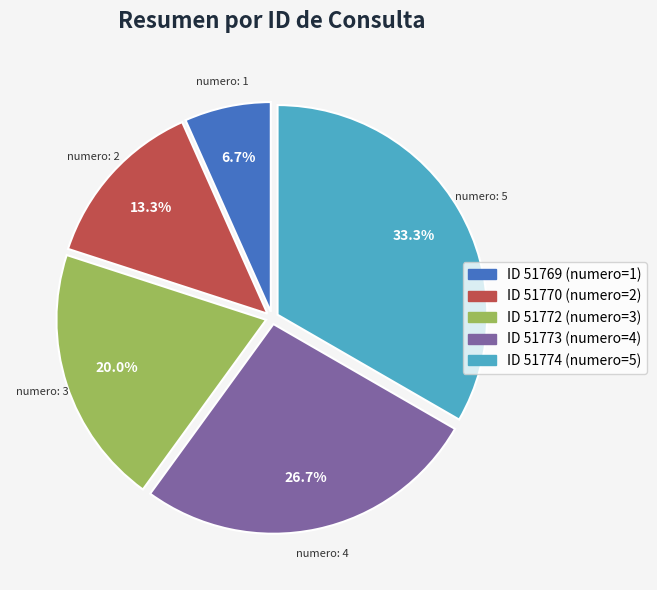

Does any single category account for the majority?

No